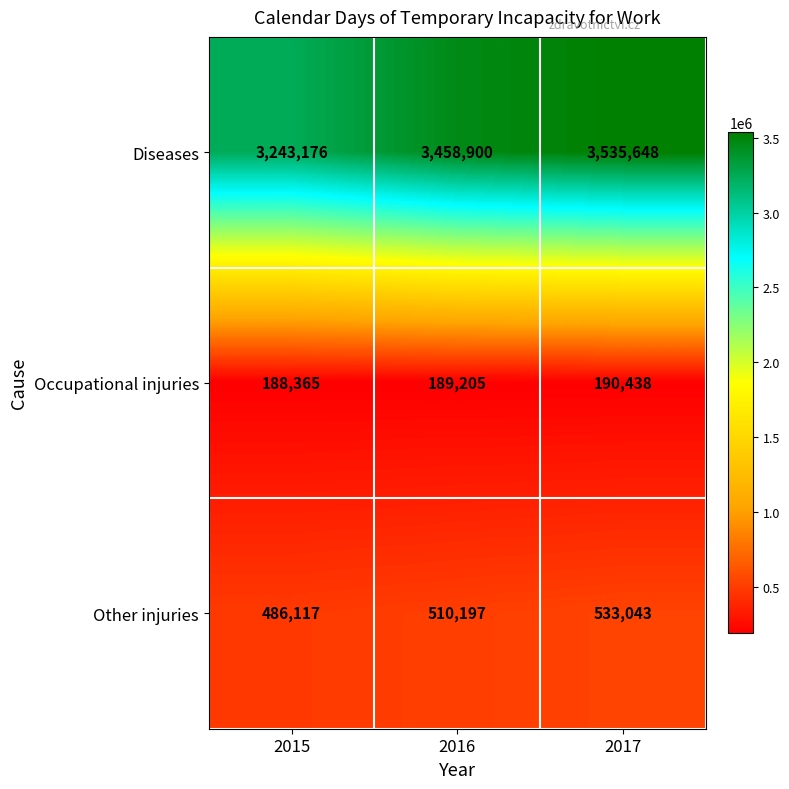

The Diseases series shows 3535648 at 2017. True or false?

True